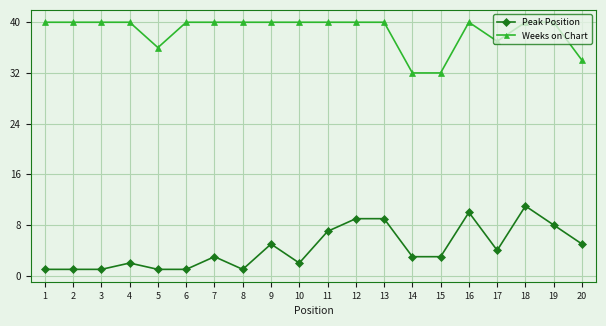

Rank the series by their average value, from lowest to highest.

Peak Position, Weeks on Chart